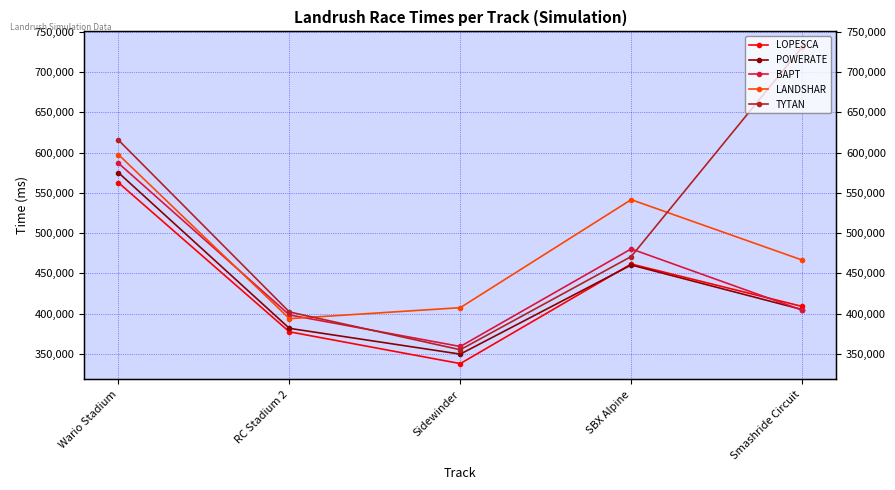

How many interior local valleys does the LANDSHAR series have?

1